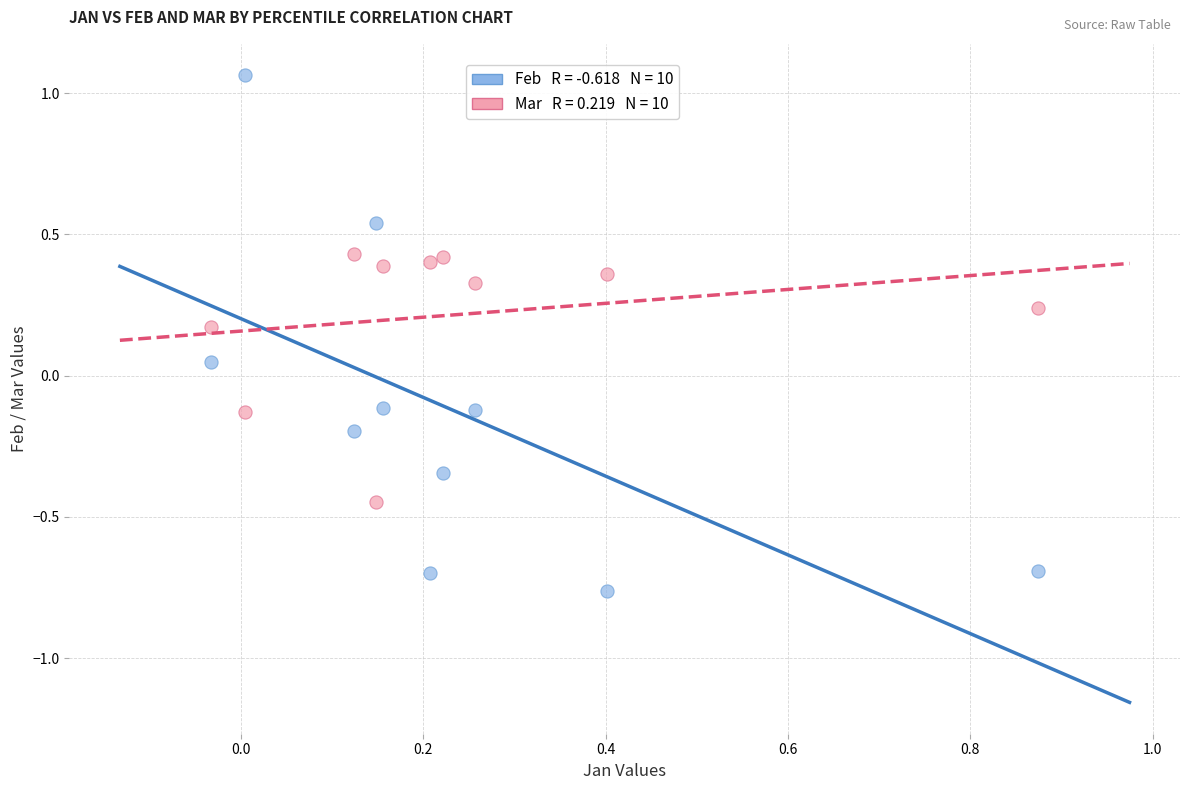

Across all data points, what is the range of Y values (max minus min)?

1.8